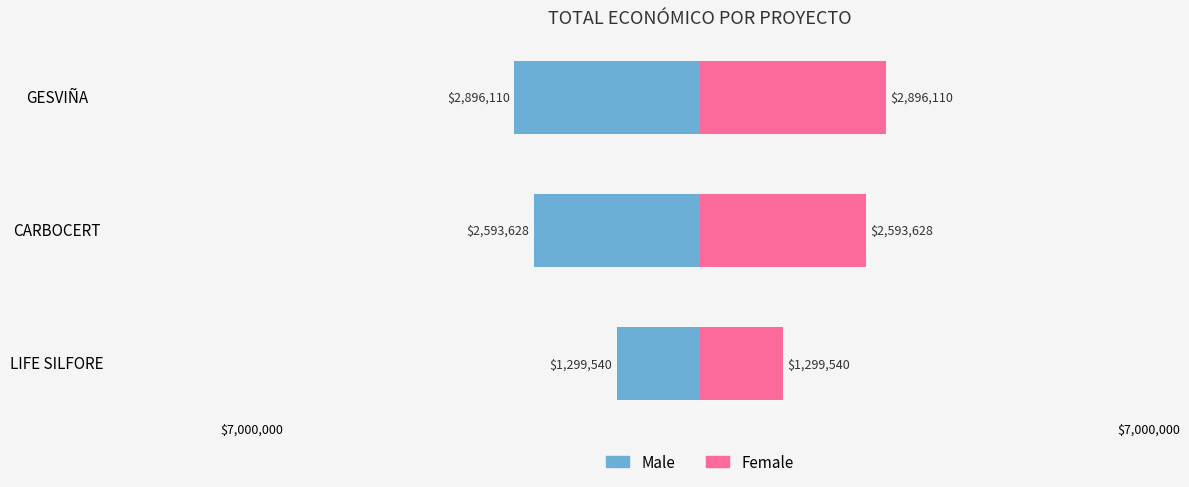

List the series in order of their peak value, highest first.

Female, Male